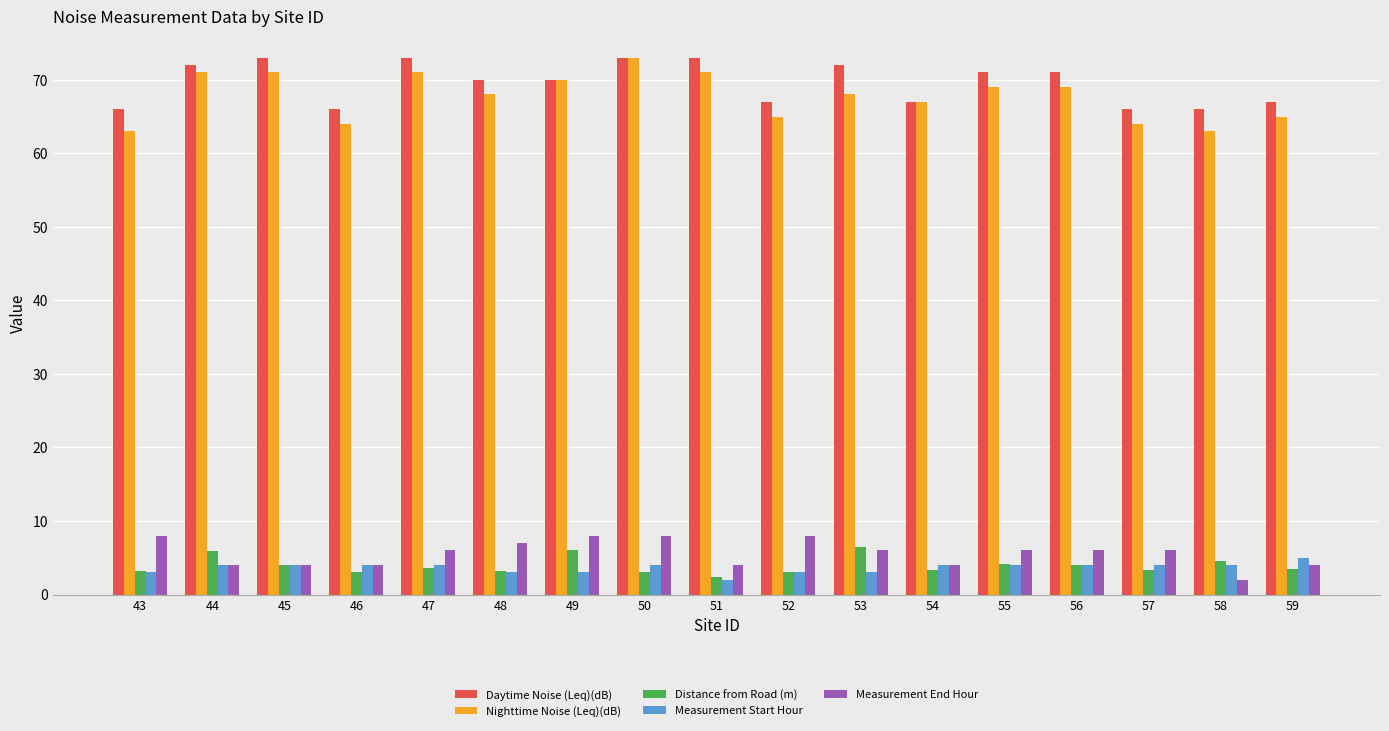

Is it true that Measurement Start Hour equals 1.6 at 46?

False